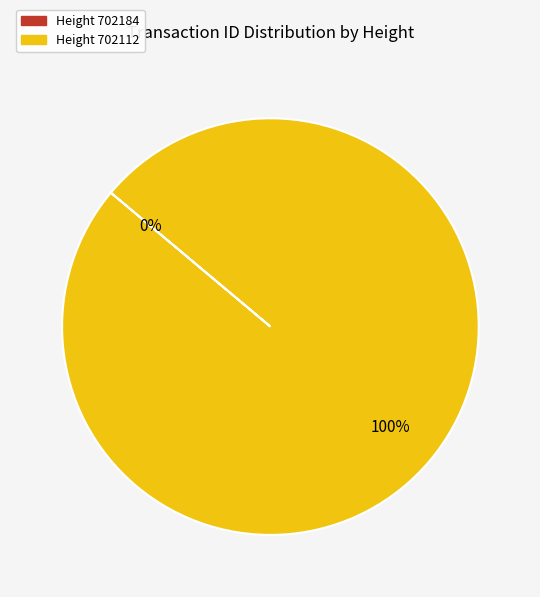

Is there any slice that represents more than half of the pie?

Yes